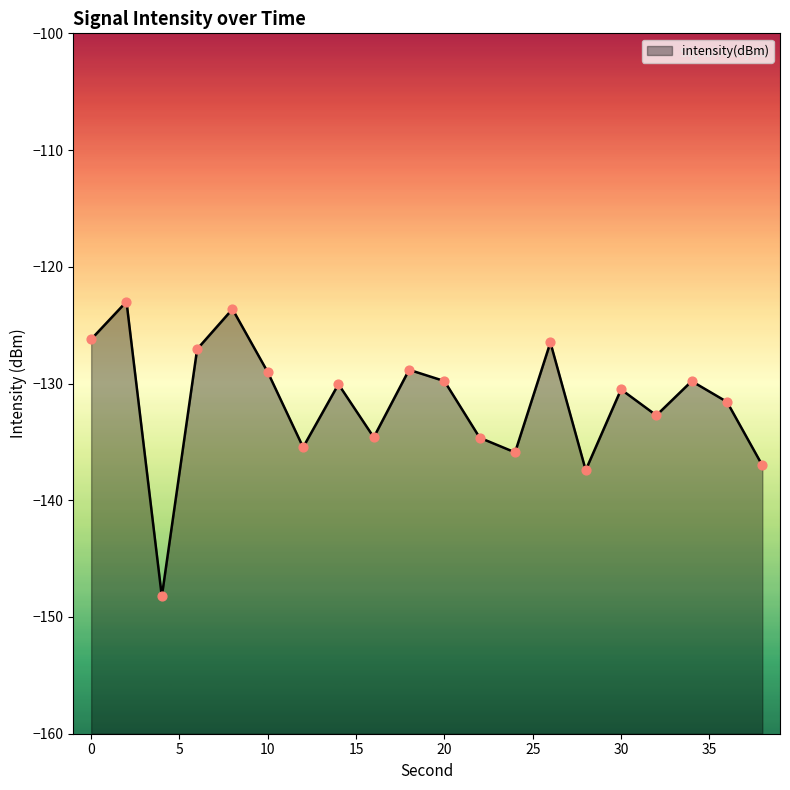

Between 28 and 4, which is larger?

28